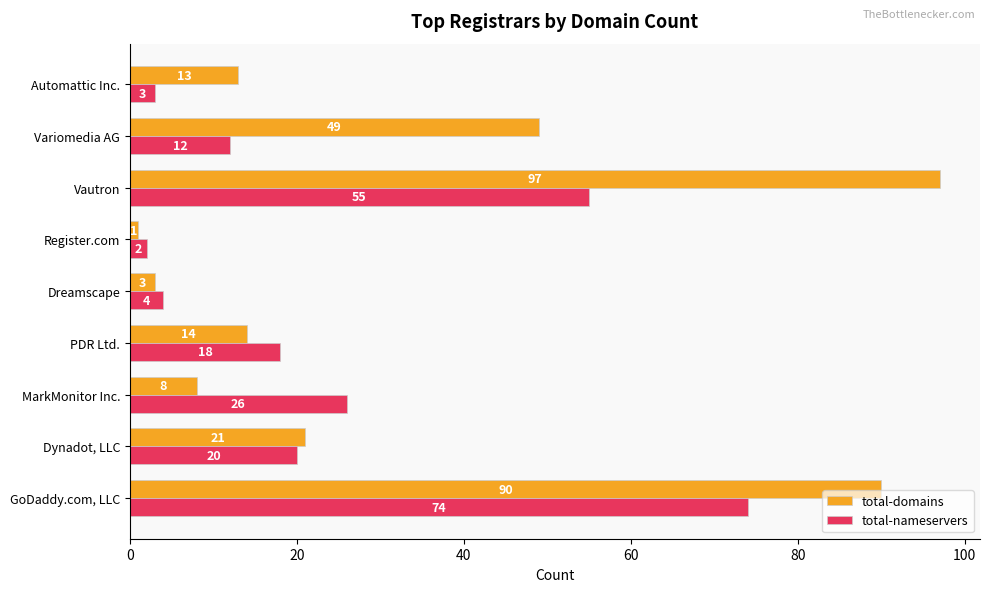

At how many categories does at least one series exceed 63?

2